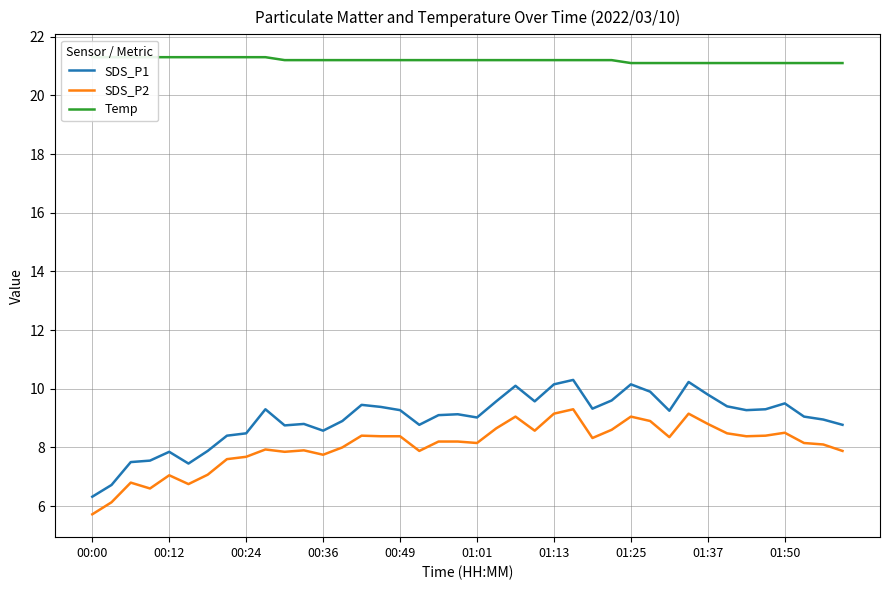

What is the lowest value of the SDS_P1 series?

6.3